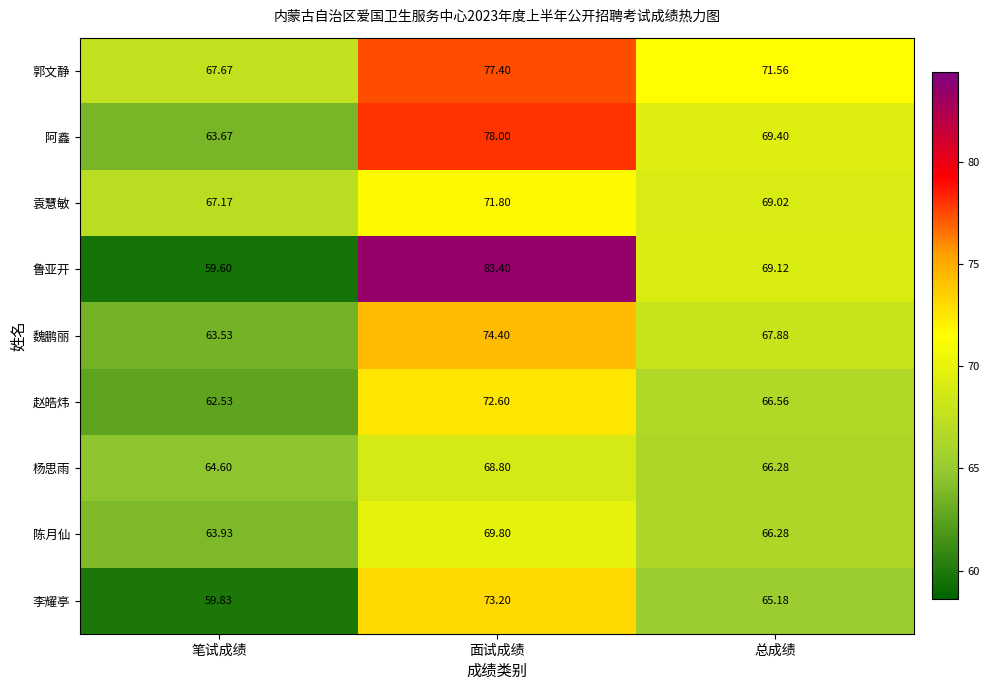

At which label is 郭文静 closest to 72?

总成绩